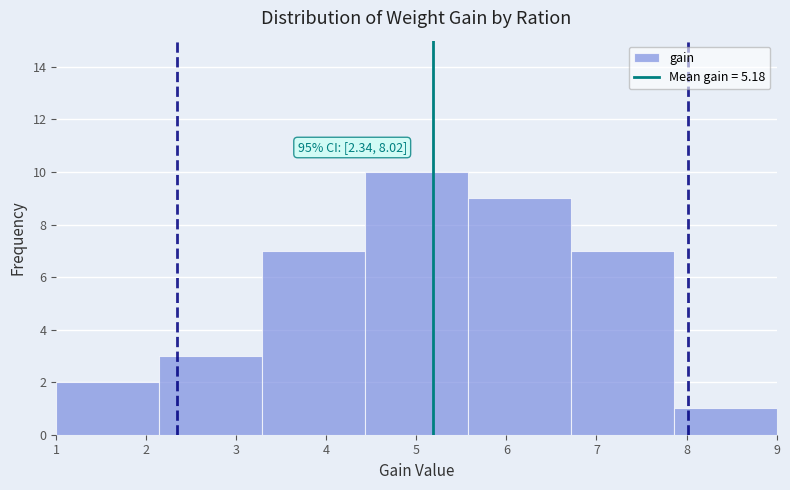

Which range on the x-axis has the tallest bar?

4.4 to 5.6